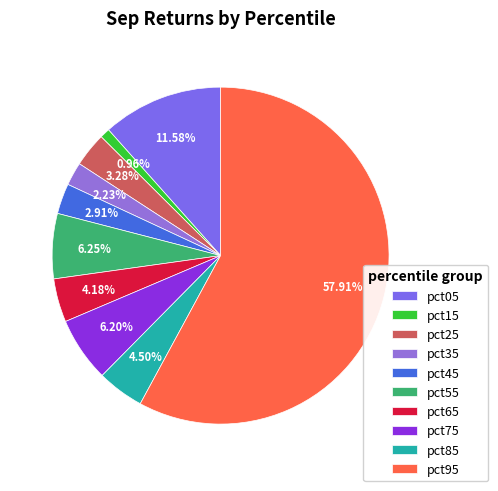

To the nearest percent, what portion does pct05 represent?

12%